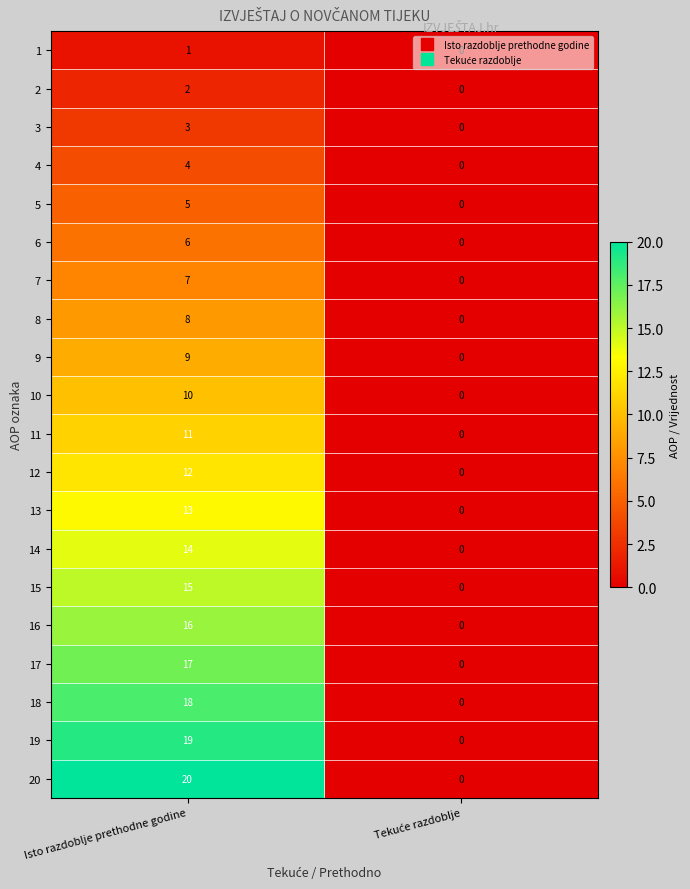

At which category is the sum across all series the highest?

Isto razdoblje prethodne godine